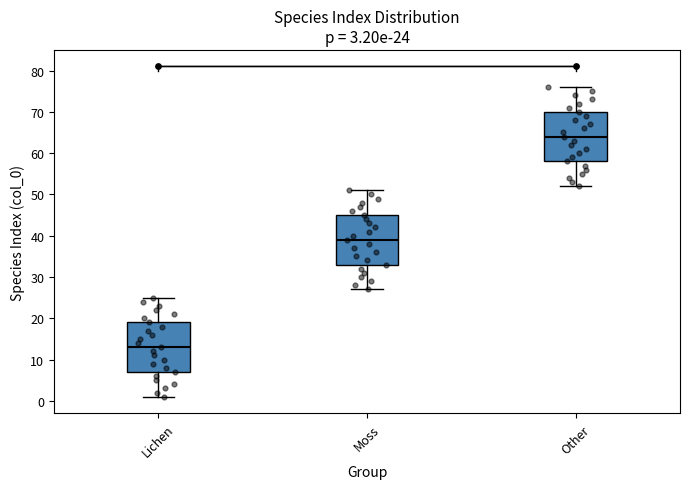

Which box's median line is the lowest?

Lichen